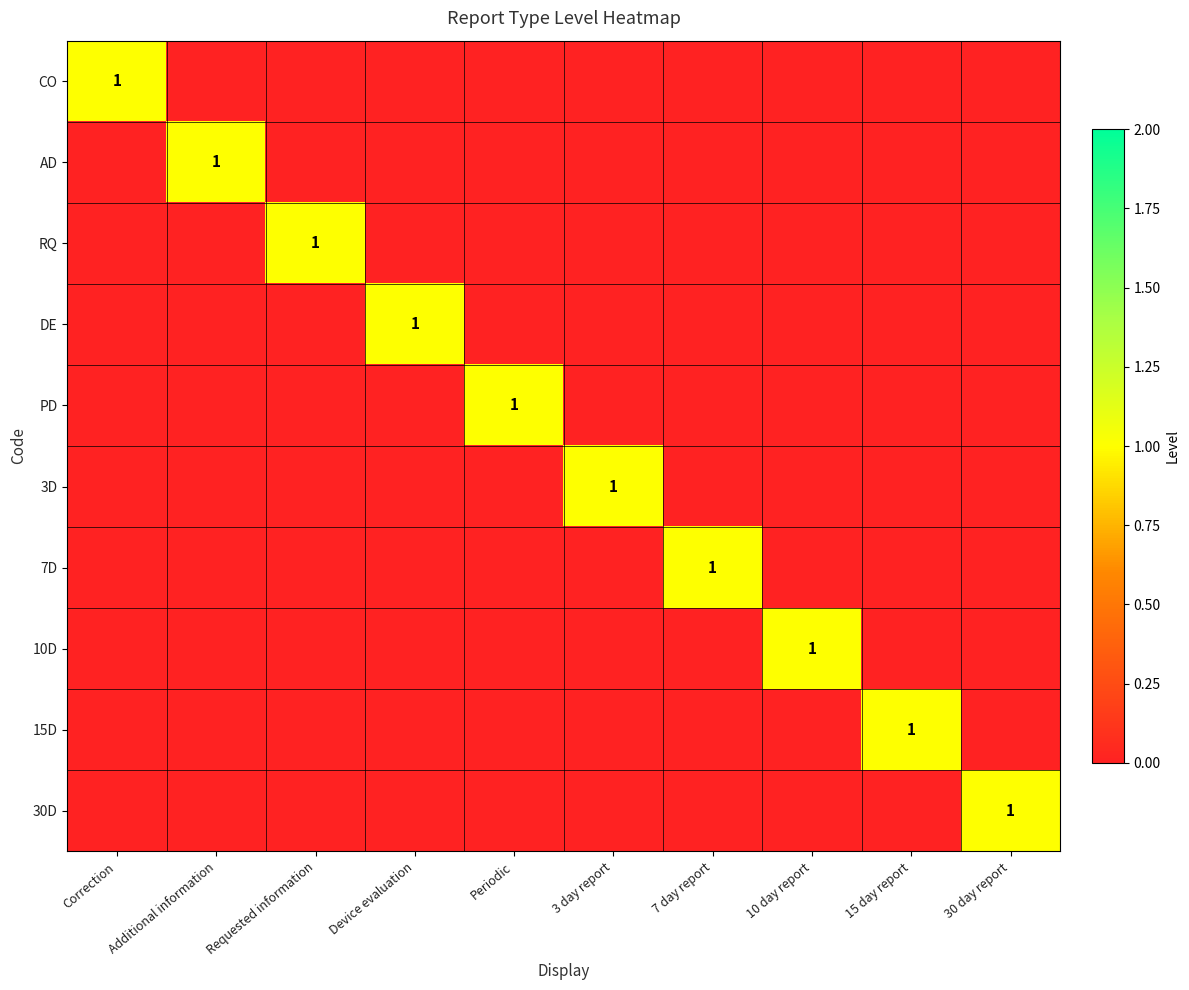

Is it true that PD equals 0 at Periodic?

False